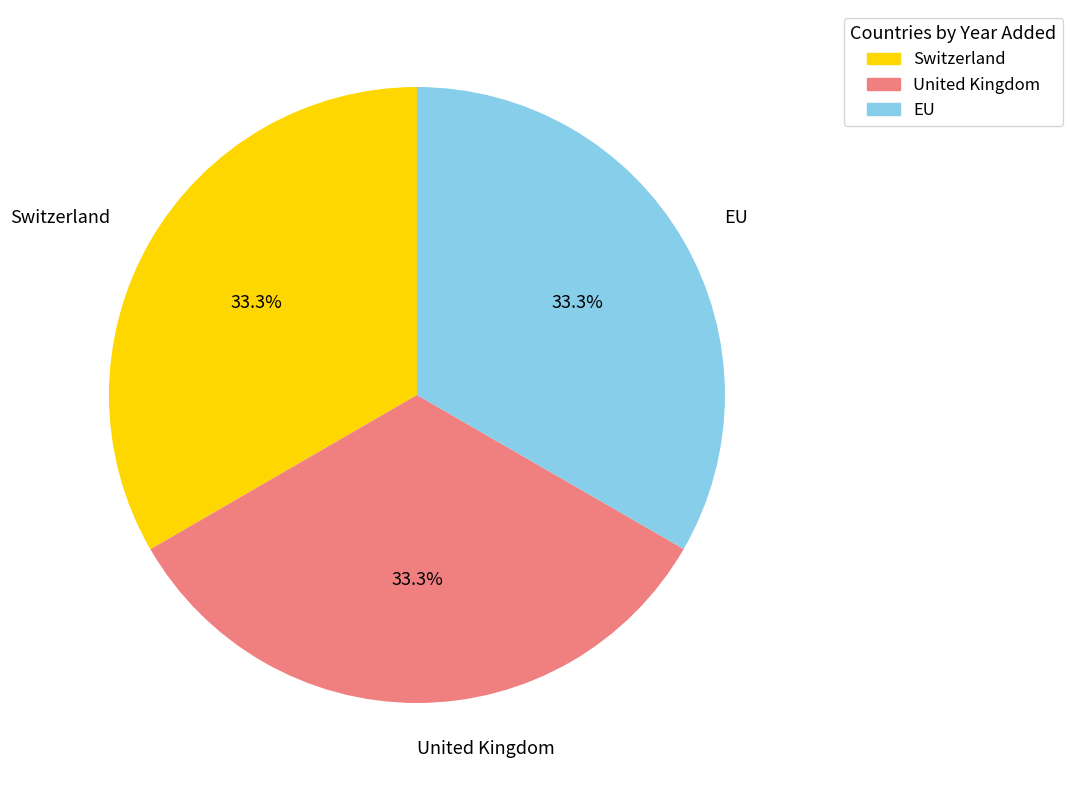

True or false: United Kingdom accounts for 46% of the total.

False